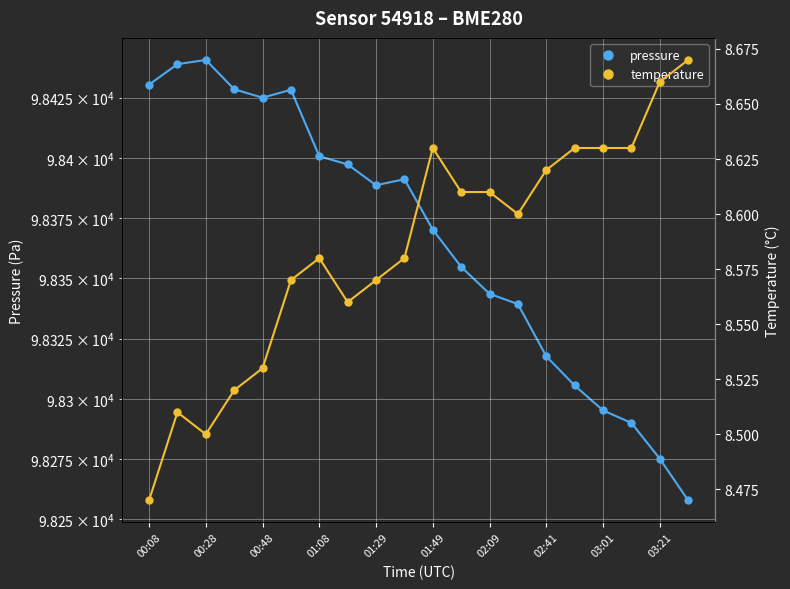

Is it true that pressure equals 29765.2 at 01:29?

False